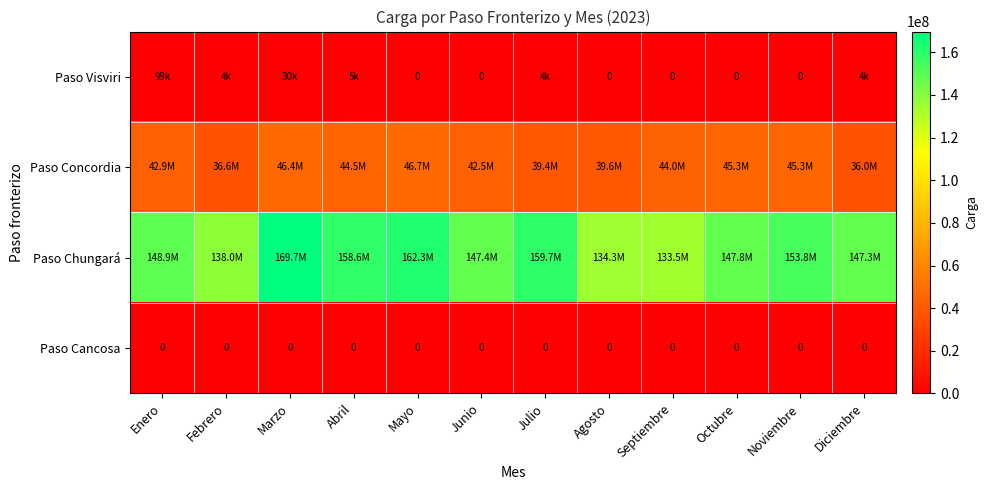

Where is Paso Visviri nearest to the value 49255?

Marzo